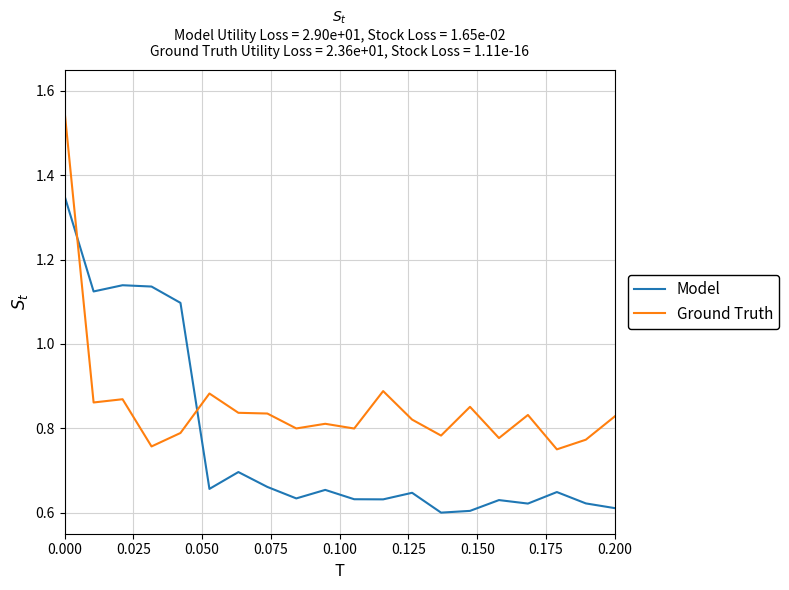

At how many categories does at least one series exceed 1?

5